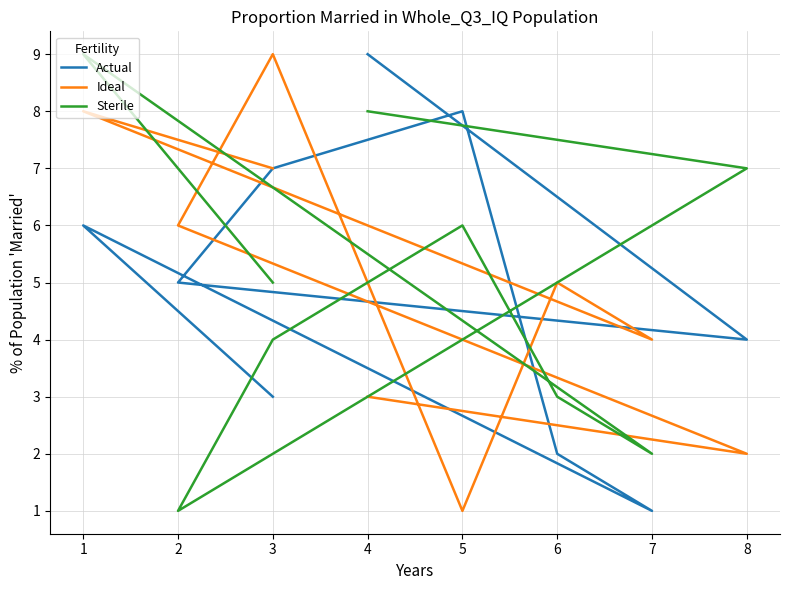

How many data points does each series have?

9